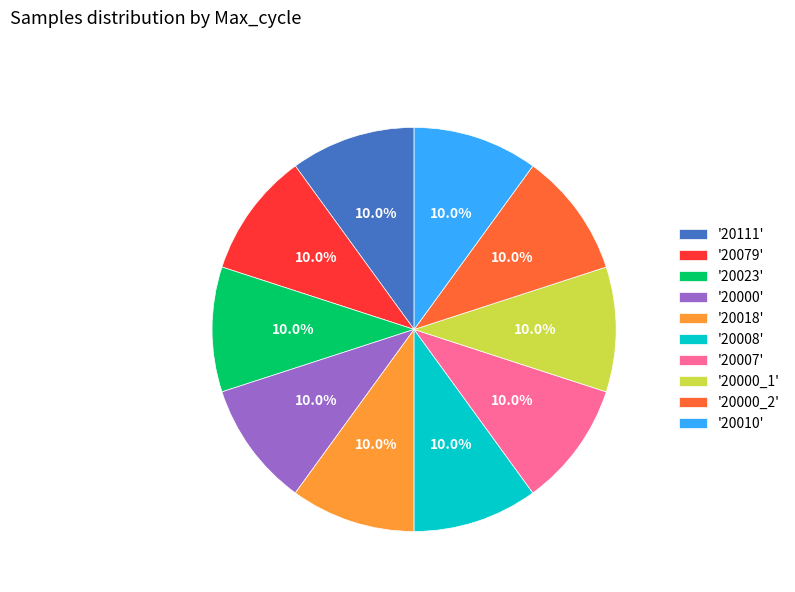

What is the ratio of the value at '20010' to the value at '20079'?

1.0